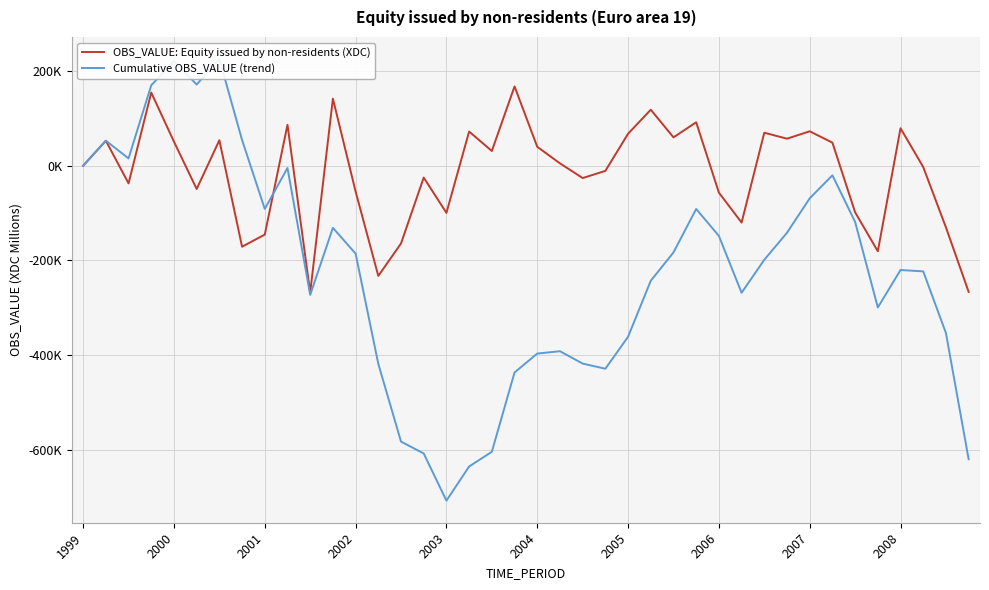

True or false: Cumulative OBS_VALUE (trend) and OBS_VALUE: Equity issued by non-residents (XDC) cross at least once.

True